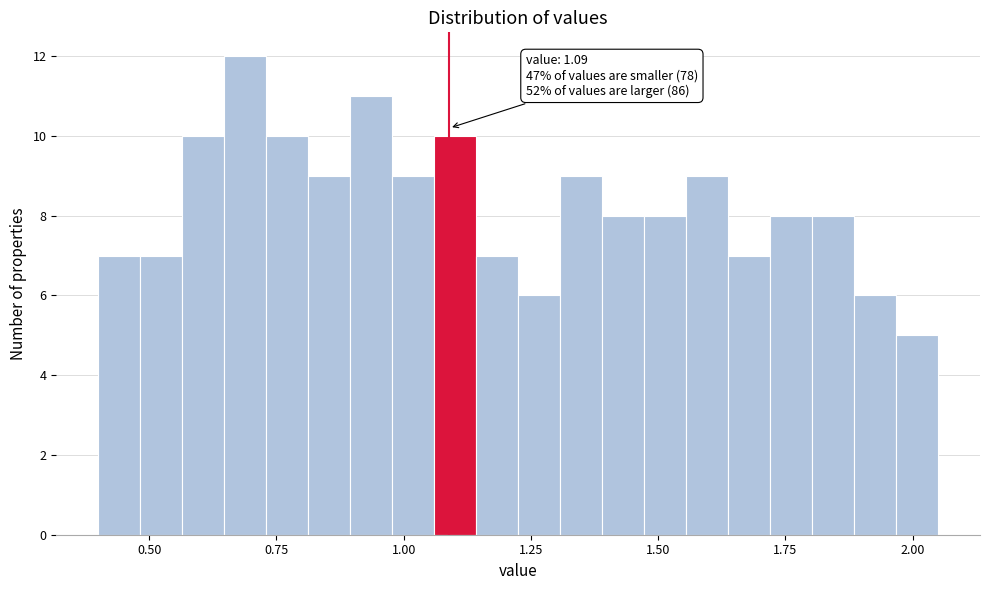

Around what value on the x-axis is the tallest bar? Give the approximate position of its centre, as read against the axis.

0.70